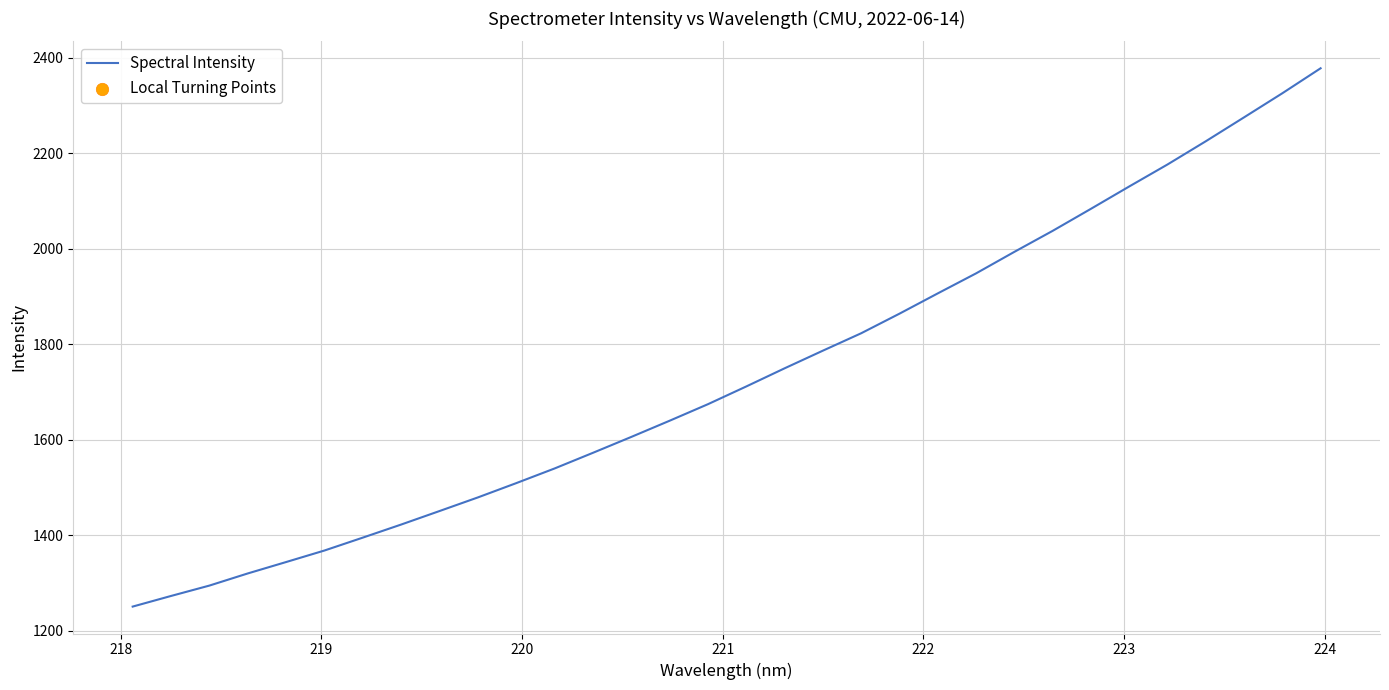

What is the difference between the maximum and minimum values?

1127.6